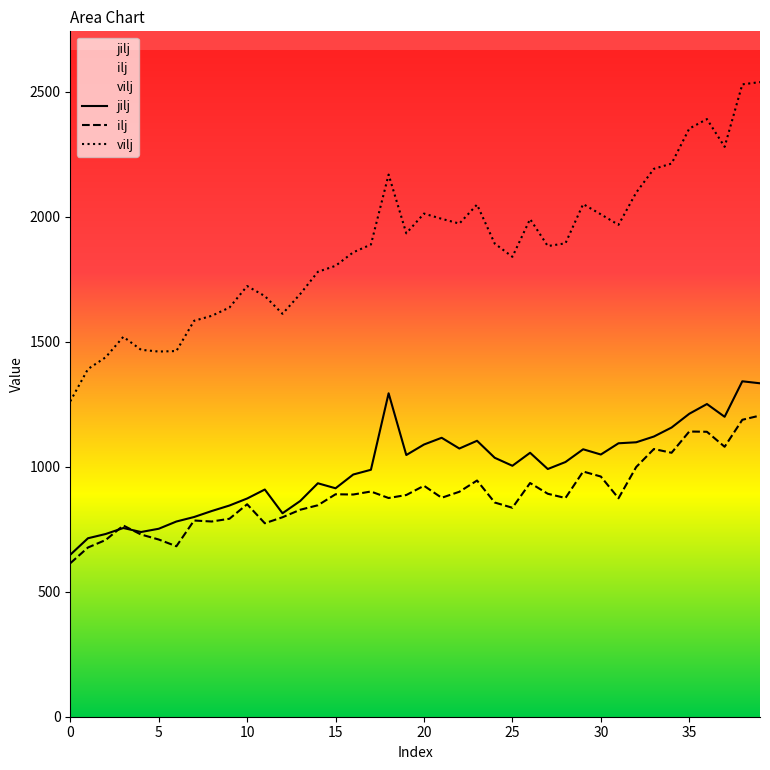

Which series ends up on top after the final intersection of jilj and ilj?

jilj